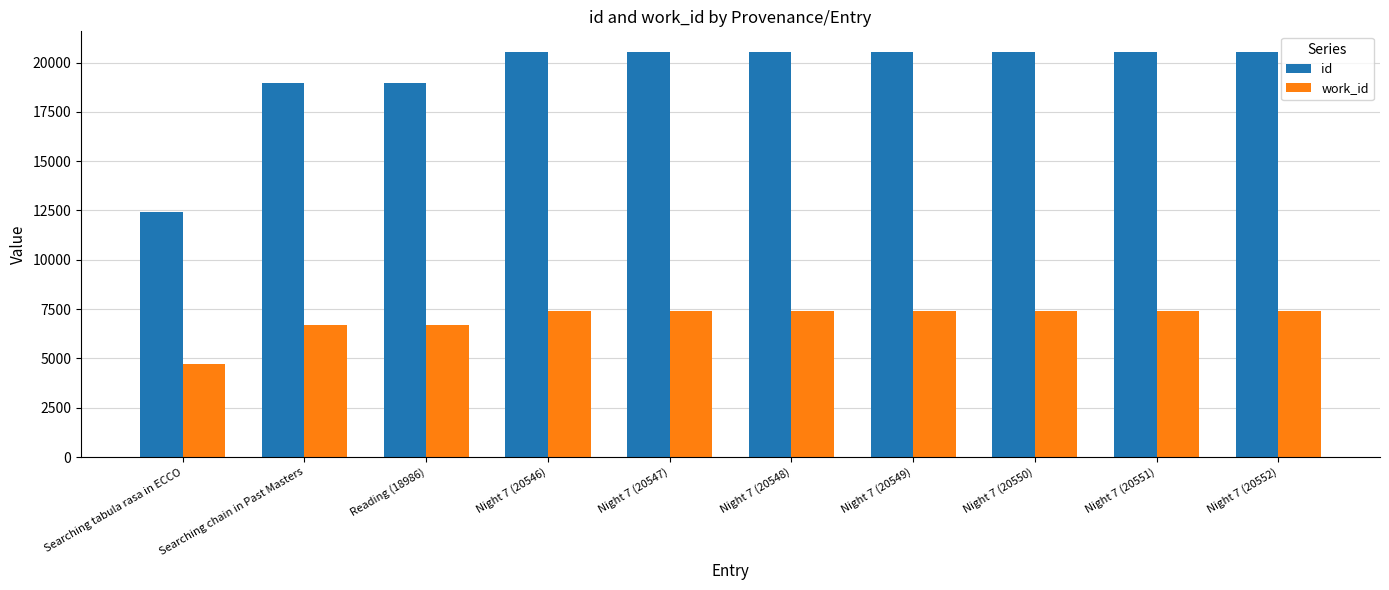

How many values in the work_id series are below 7411?

3